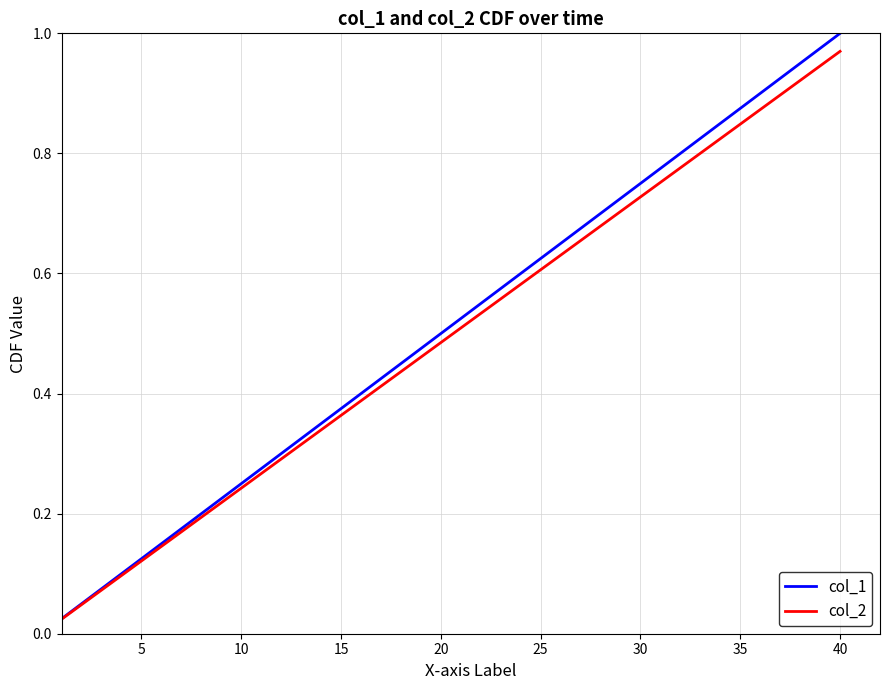

Which series has the largest total across all categories?

col_1